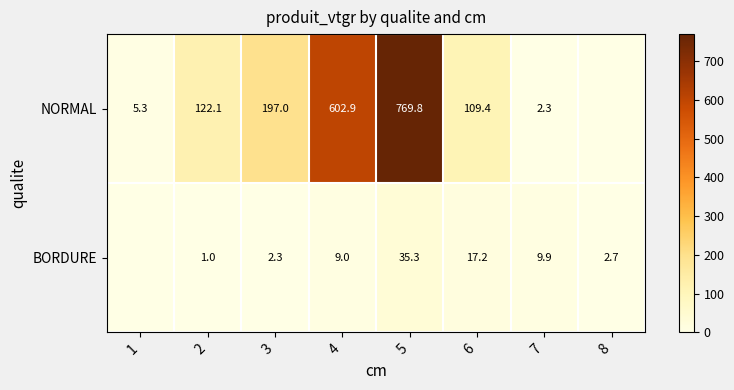

What is the sum of the BORDURE values at 6 and 8?

19.9